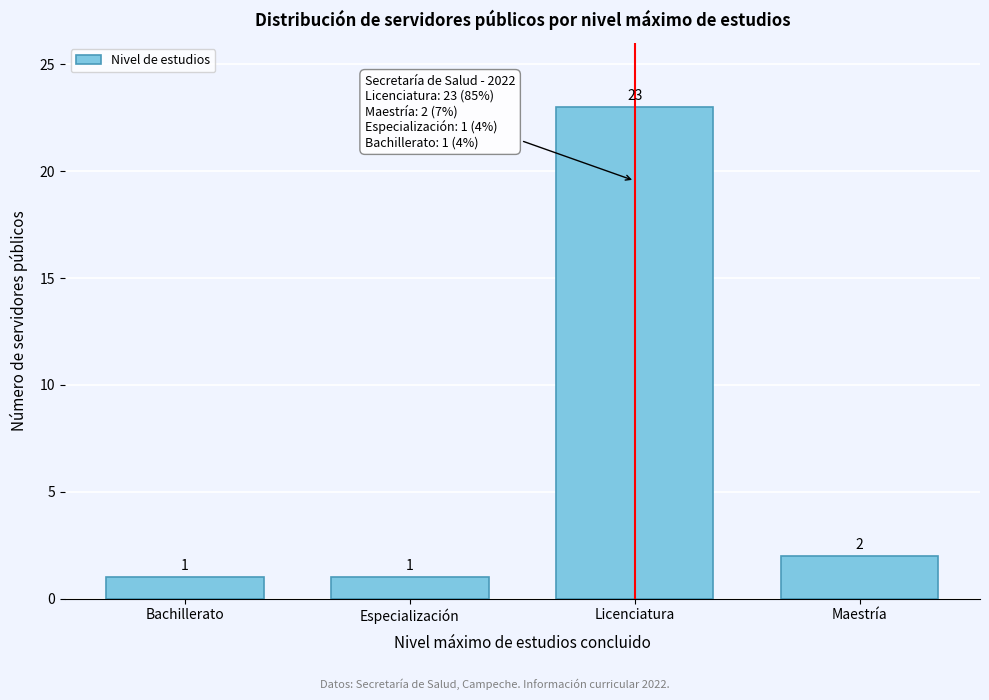

Reading right to left, list all the values displayed in this chart.

Maestría=2	Licenciatura=23	Especialización=1	Bachillerato=1